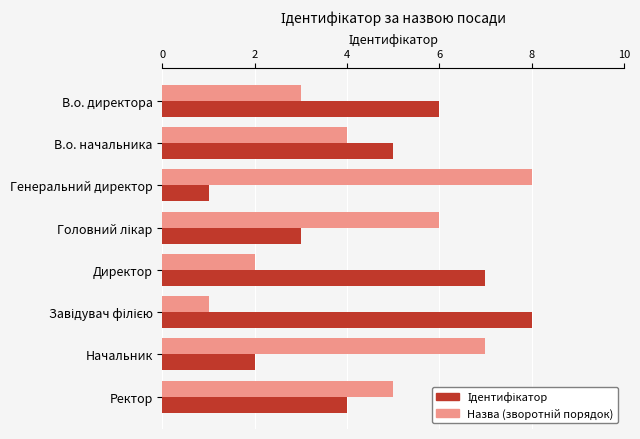

What is the maximum value shown in the chart?

8